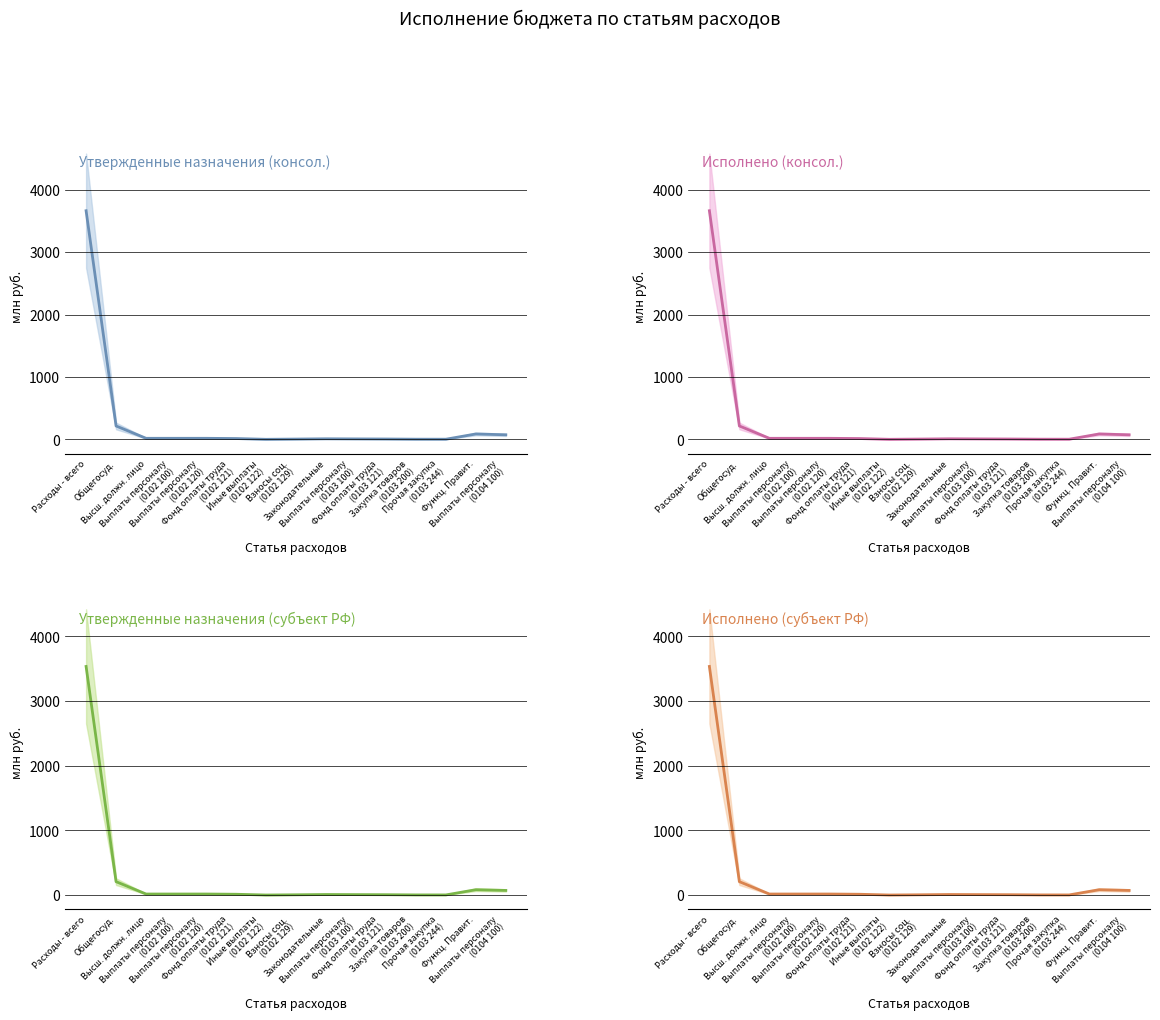

What is the value of the Исполнено (субъект РФ) point at the 2nd from the left?

206.6